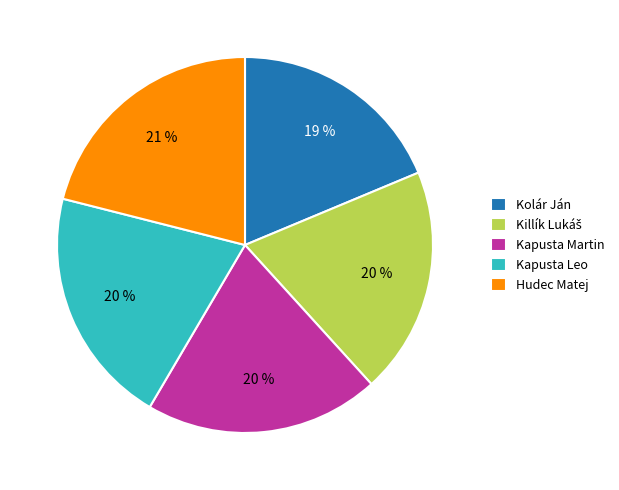

Count the number of slices in the pie.

5